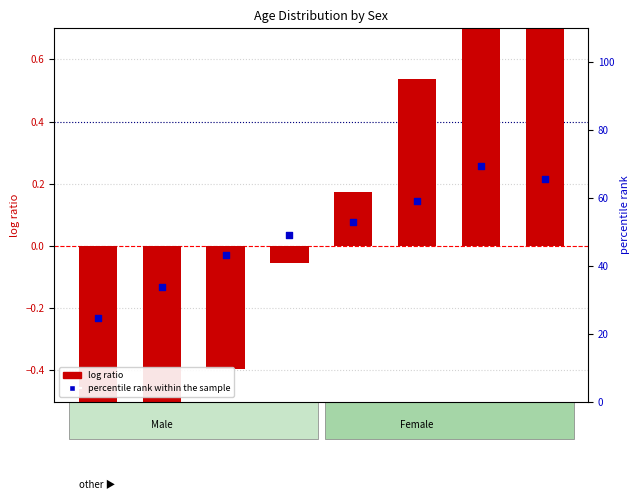

Which series has the widest spread of Y values?

percentile rank within the sample